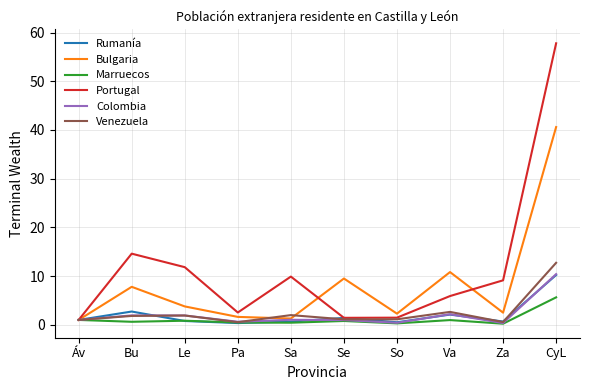

Does the chart have visible grid lines?

Yes